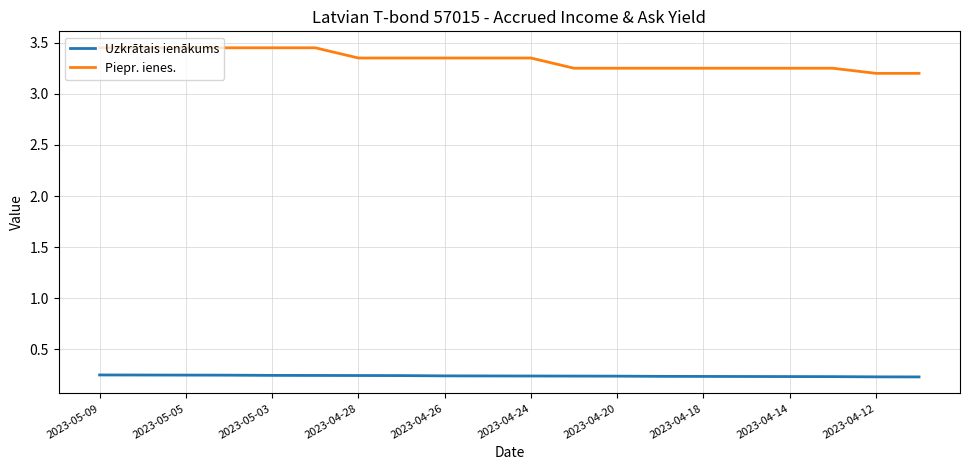

Does the chart have visible grid lines?

Yes